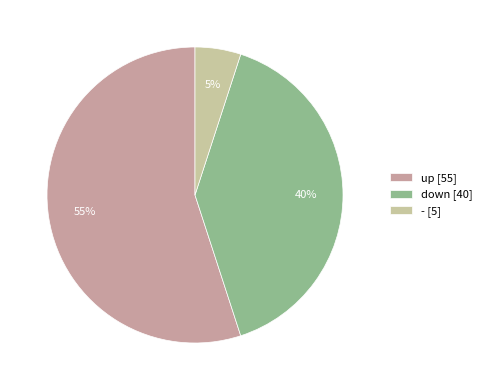

Between up and -, which is larger?

up